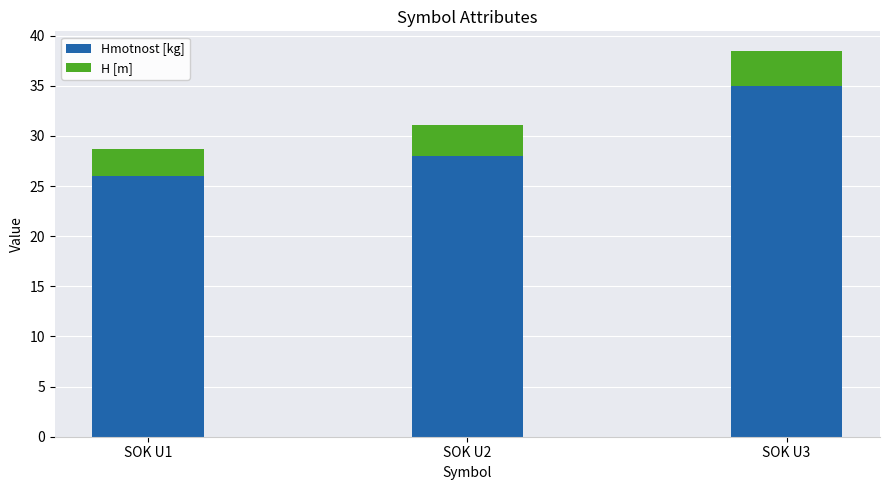

What are all the series names shown in the legend?

Hmotnost [kg], H [m]